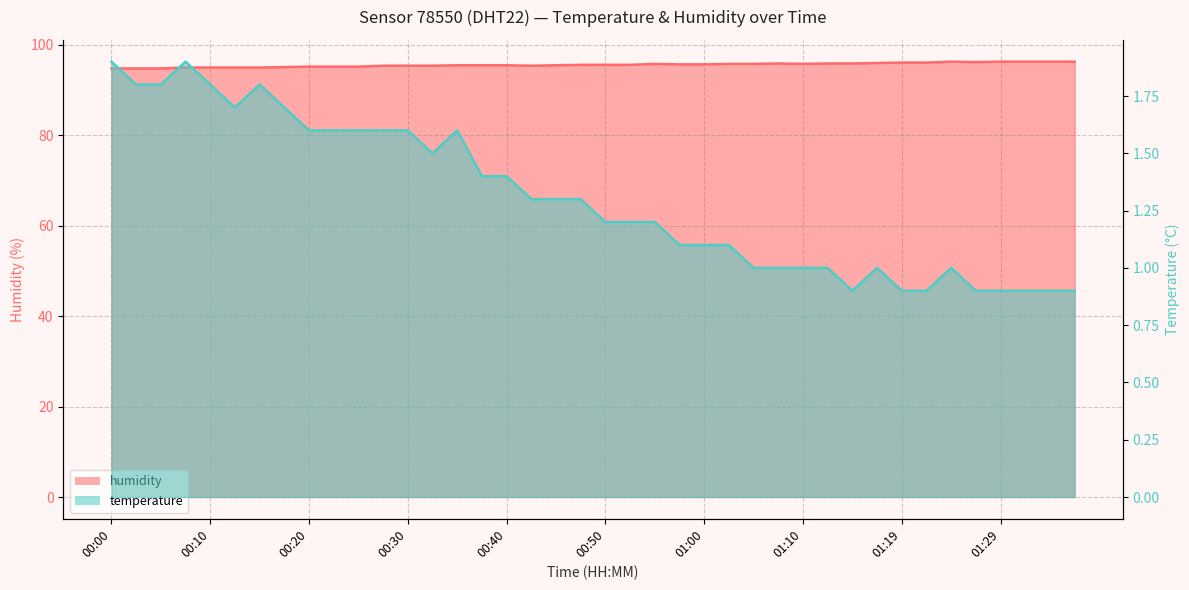

What is the approximate value of temperature at 01:19?

0.9